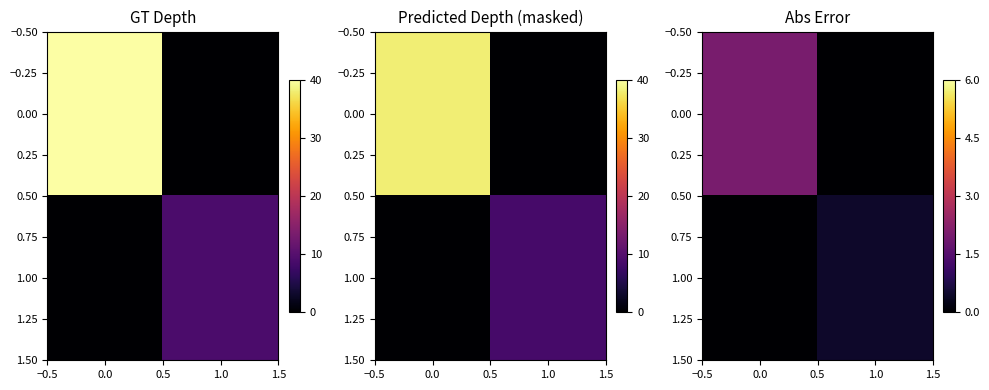

How many categories are shown in the chart?

2